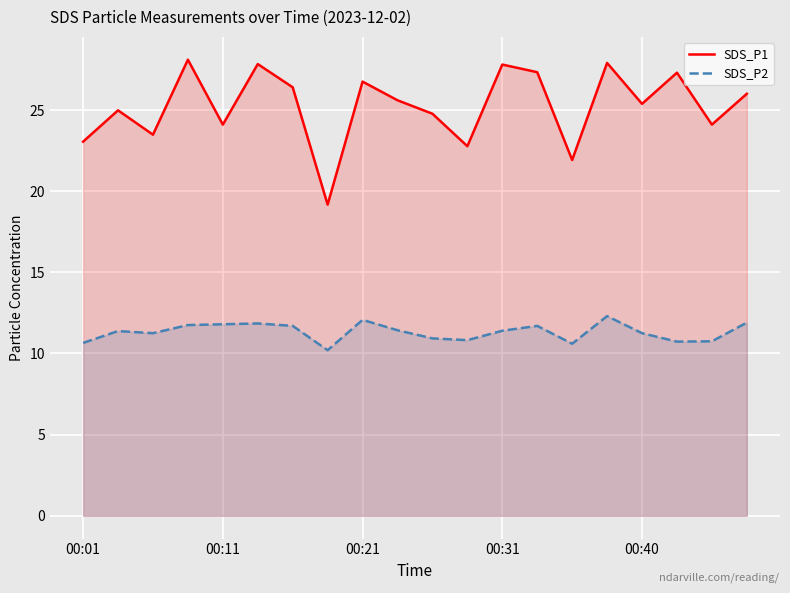

What is the label of the 1st point from the left?

00:01